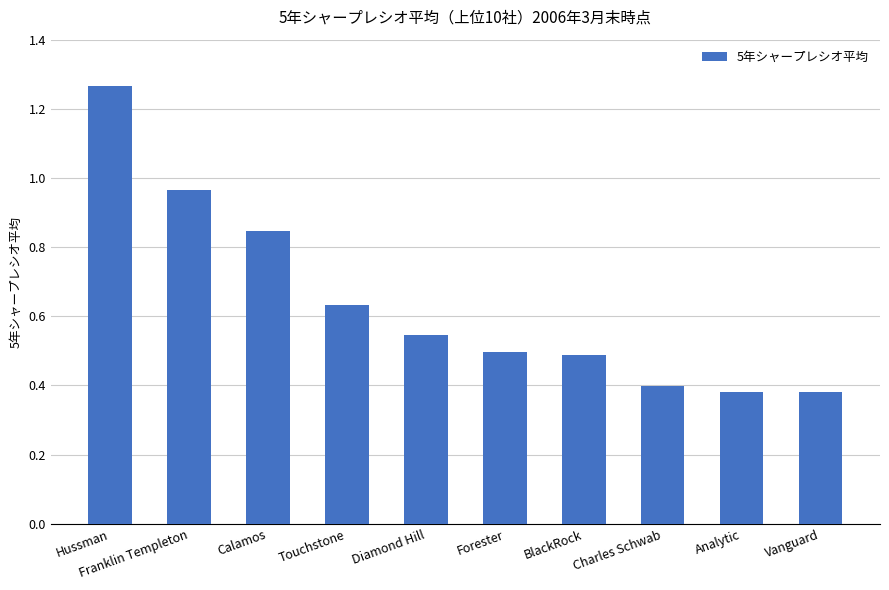

What is the sum of the values at Hussman and Charles Schwab?

1.7